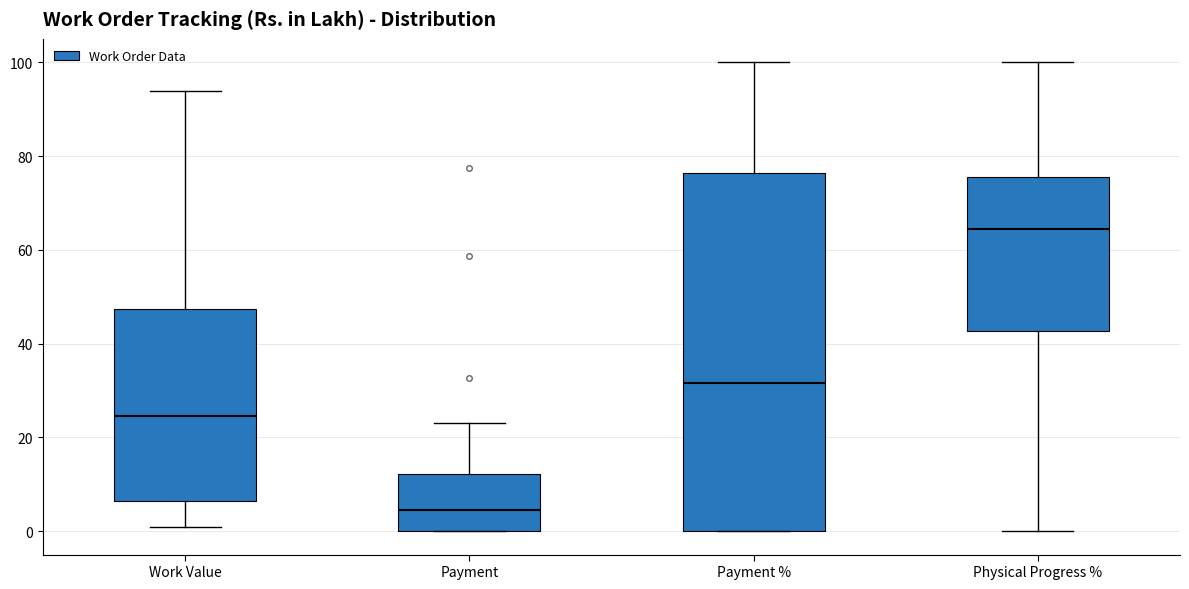

Reading left to right, read every box against the y-axis: the position of its median line, the range the box covers, and the ends of its whiskers. The values are not printed on the chart, so give them approximately, as read against the axis.

Work Value: median 24, box 6 to 48, whiskers 0 to 94
Payment: median 4, box 0 to 12, whiskers 0 to 24
Payment %: median 32, box 0 to 76, whiskers 0 to 100
Physical Progress %: median 64, box 42 to 76, whiskers 0 to 100